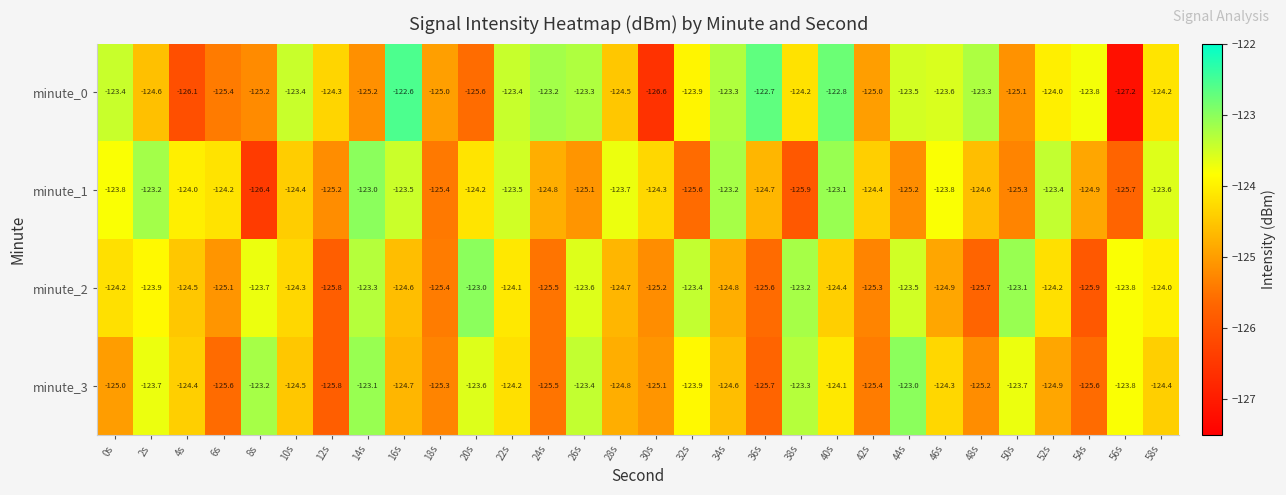

Rank the series at 6s from highest to lowest value.

minute_1, minute_2, minute_0, minute_3